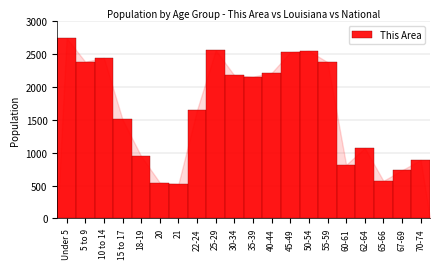

What is the change in value from 15 to 17 to 21?

-984